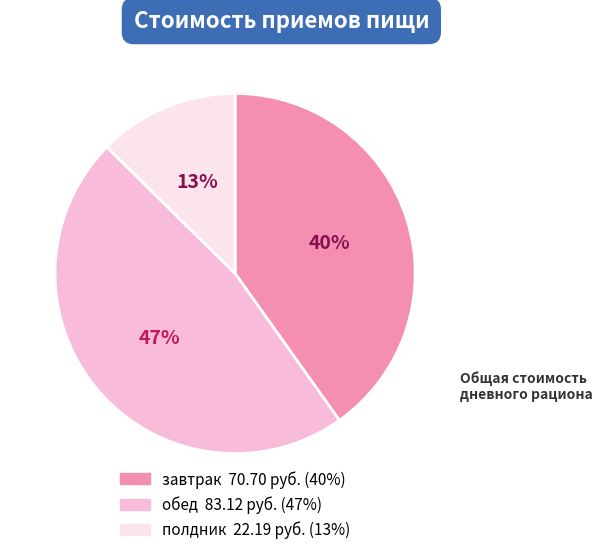

Is there any slice that represents more than half of the pie?

No